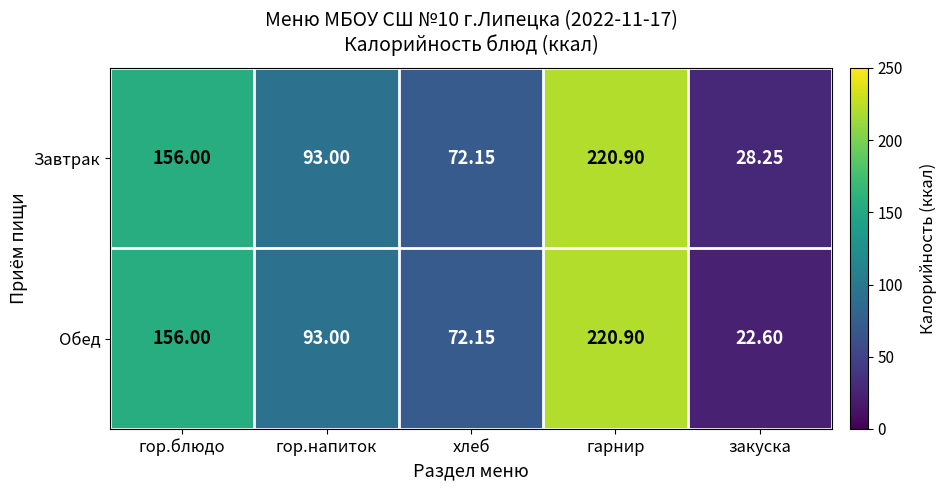

What is the total value across all series at гор.блюдо?

312.0